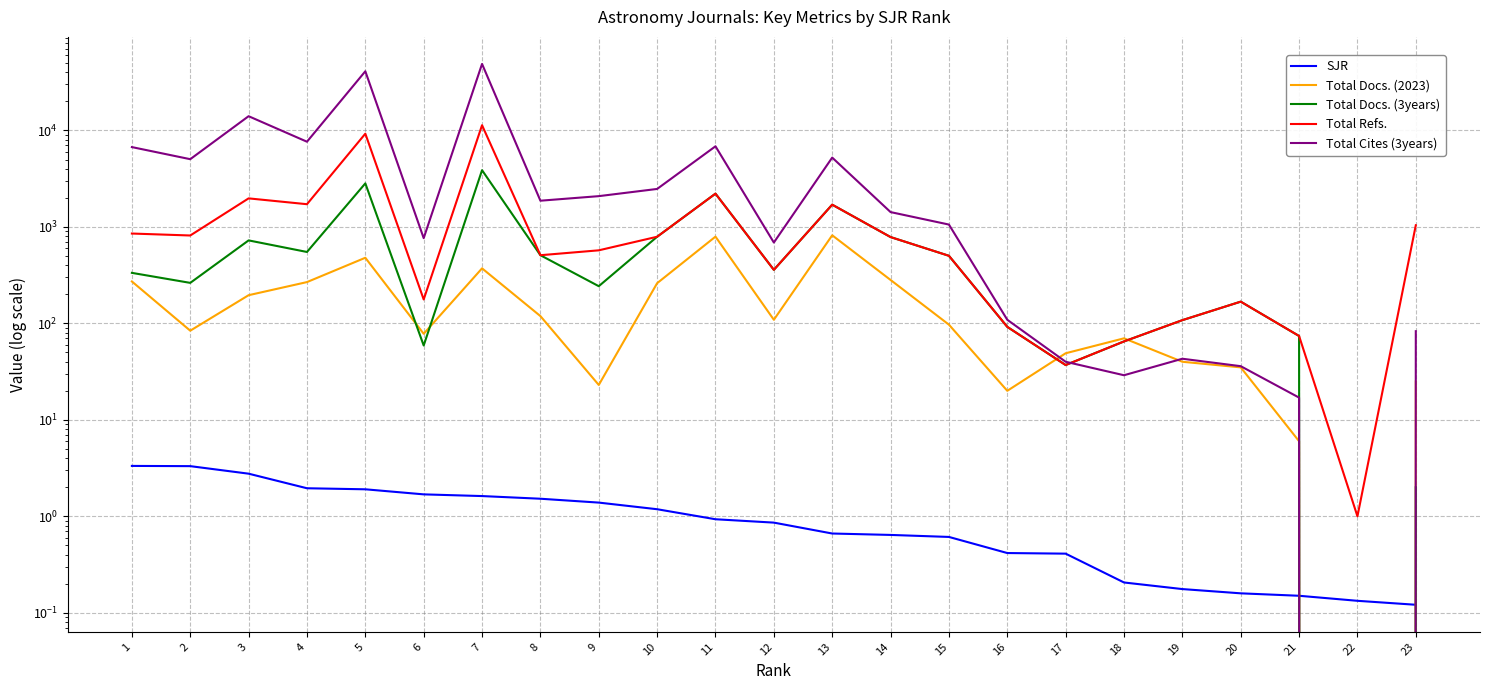

In Total Refs., how many points are higher than both neighbors (excluding endpoints)?

6